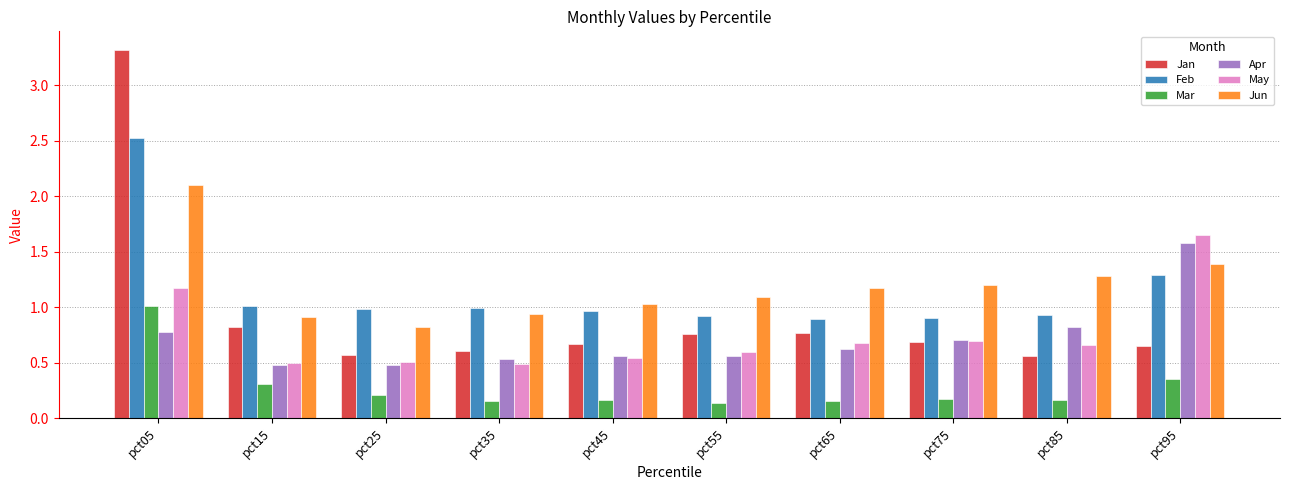

What is the greatest value displayed?

3.3